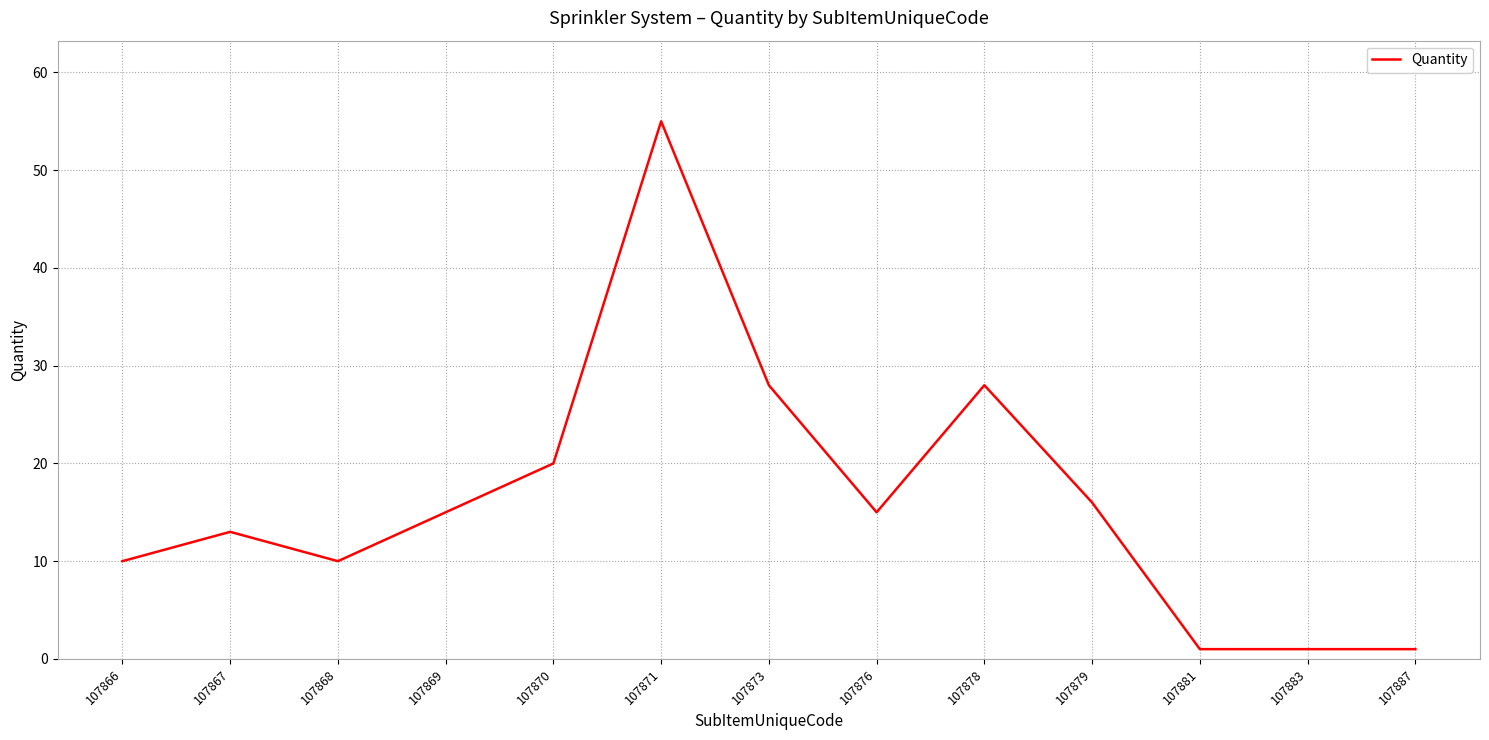

The chart shows a value of 12 at 107870. True or false?

False